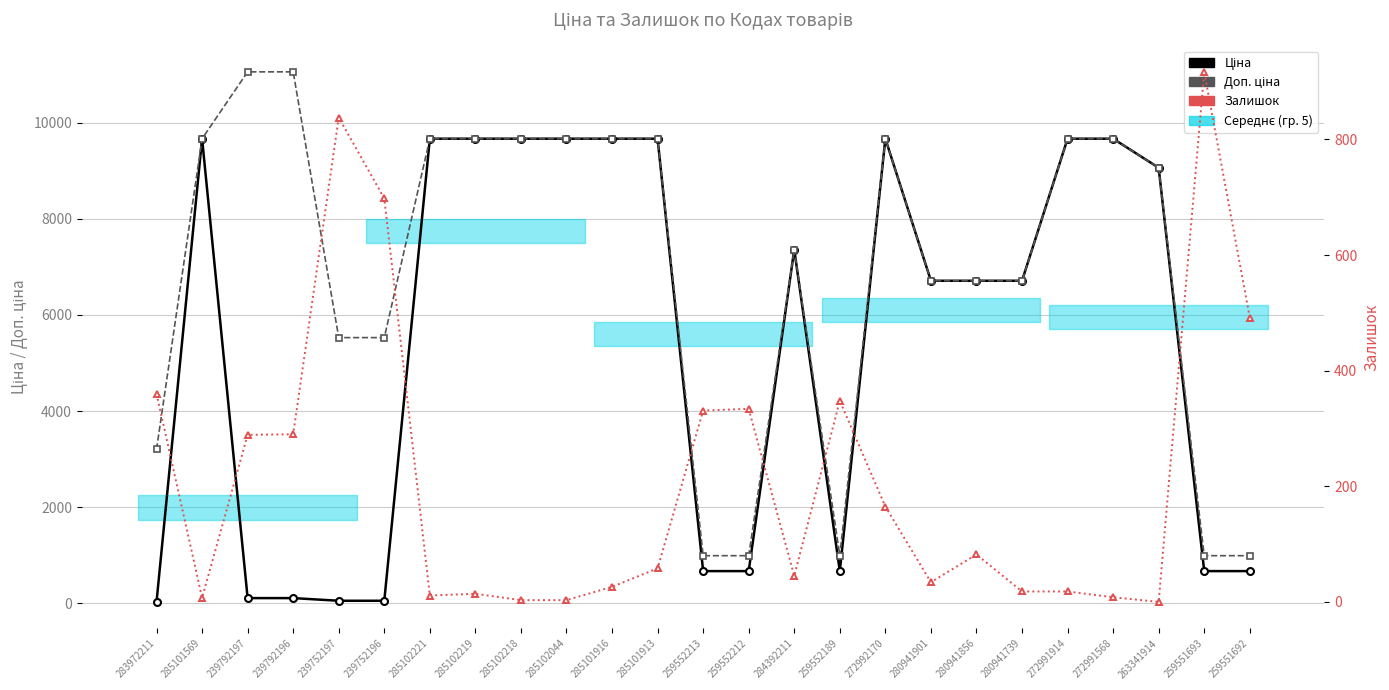

At 285101913, list the series in order from smallest to largest.

Залишок, Ціна, Доп. ціна